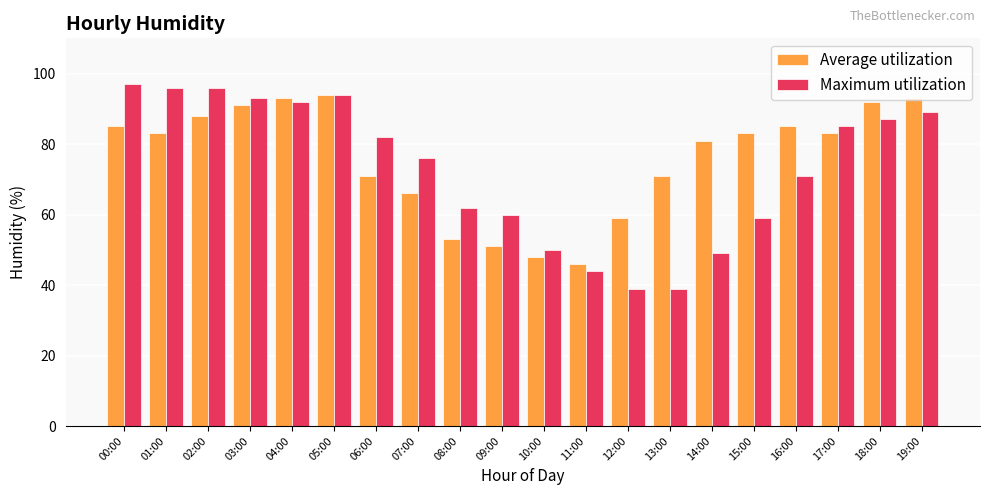

What is the value of the Maximum utilization bar at the 20th from the left?

89